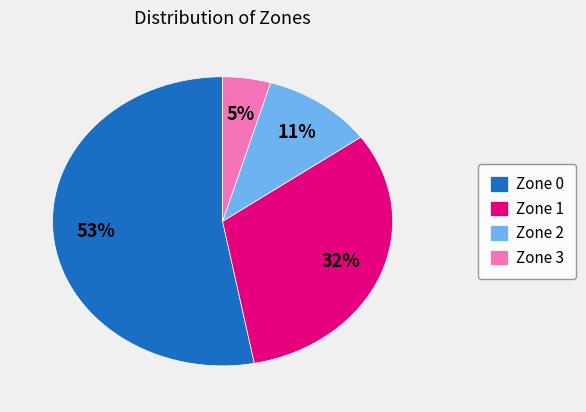

How many segments does this pie chart have?

4